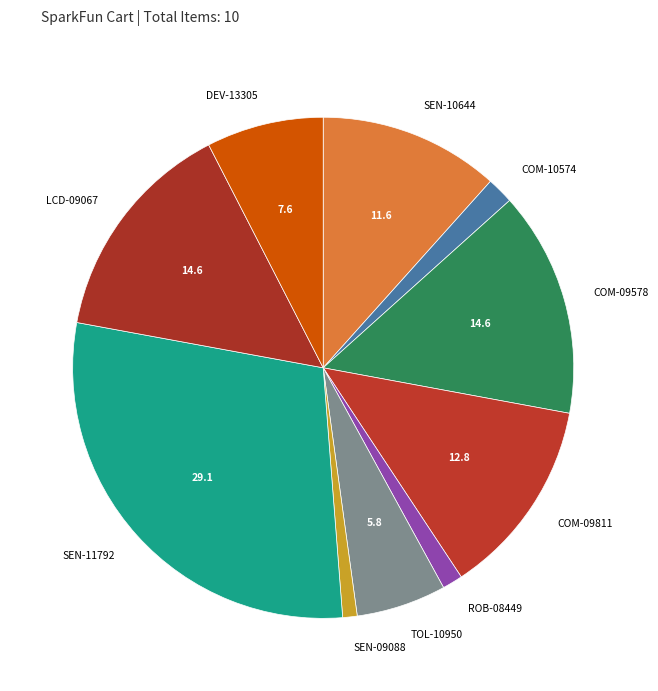

Is the sum of ROB-08449 and COM-09811 greater than half?

No